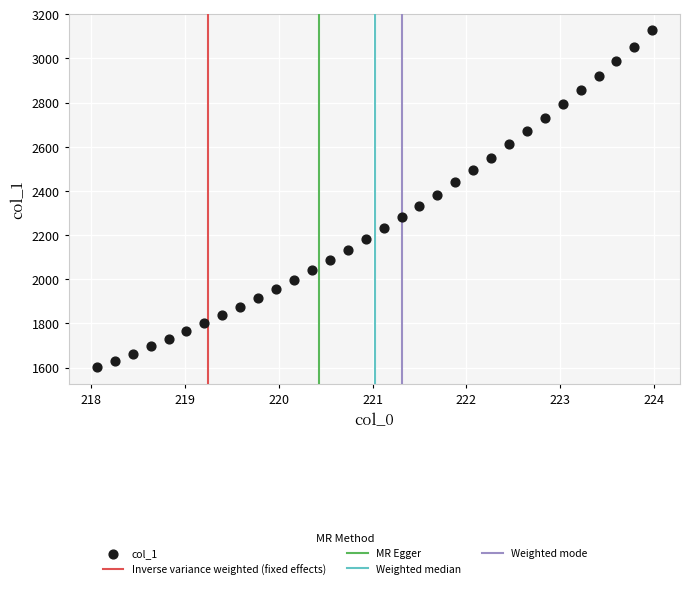

What is the range of X values (max minus min)?

5.9